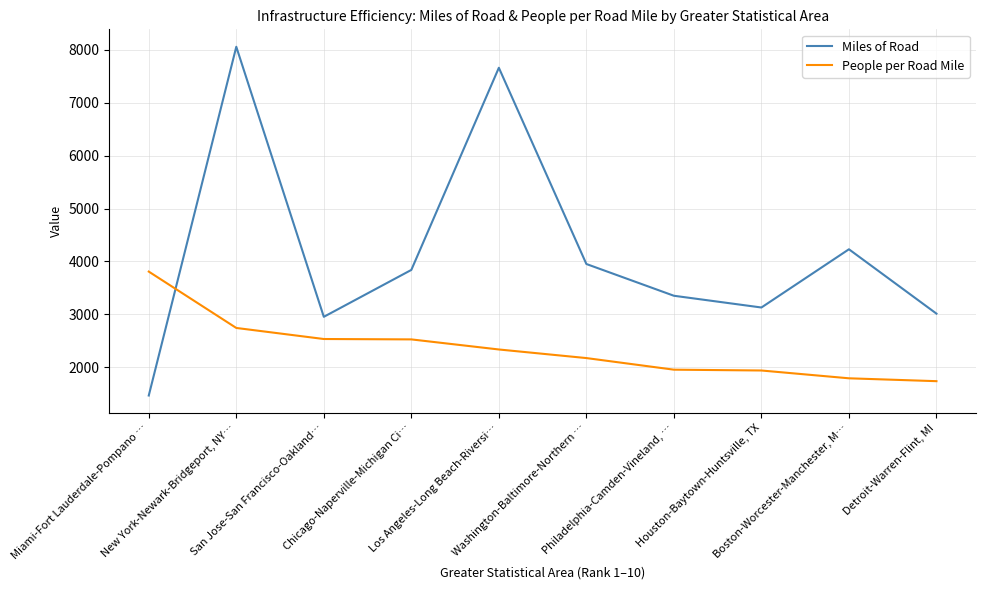

What is the difference between the maximum and minimum values in the People per Road Mile series?

2073.4